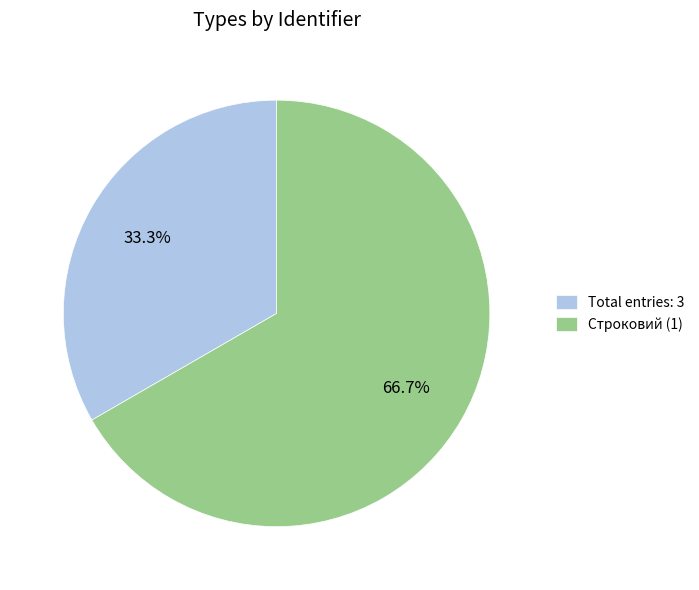

Which category accounts for the majority?

Строковий (1)